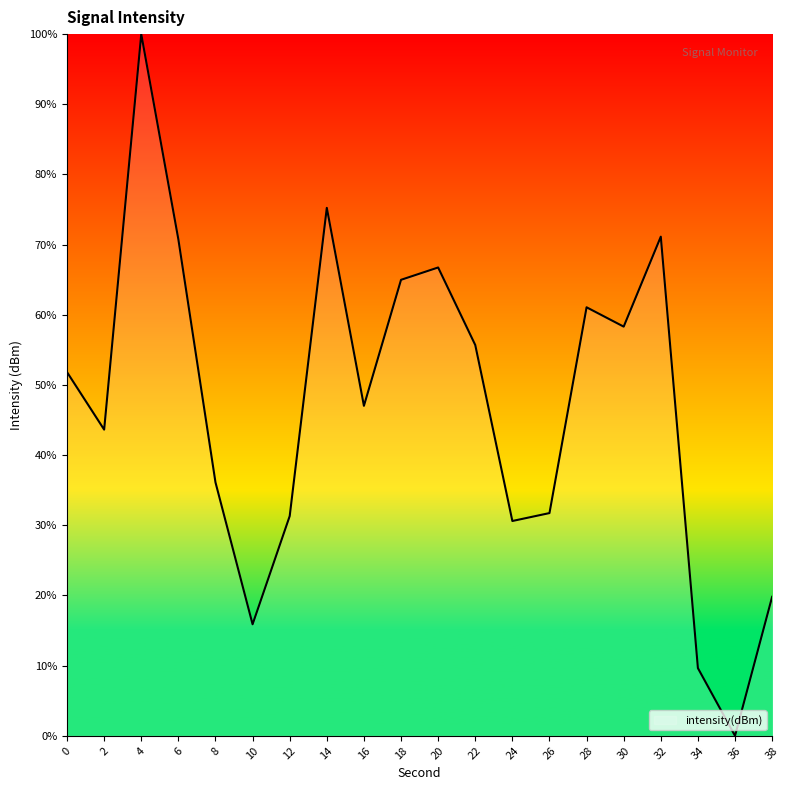

What is the change in value from 22 to 34?

-46.0